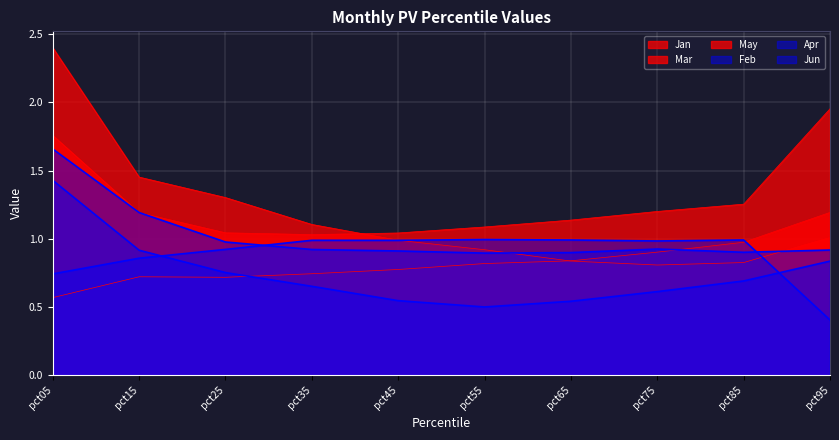

True or false: Feb and Jan intersect in this chart.

False